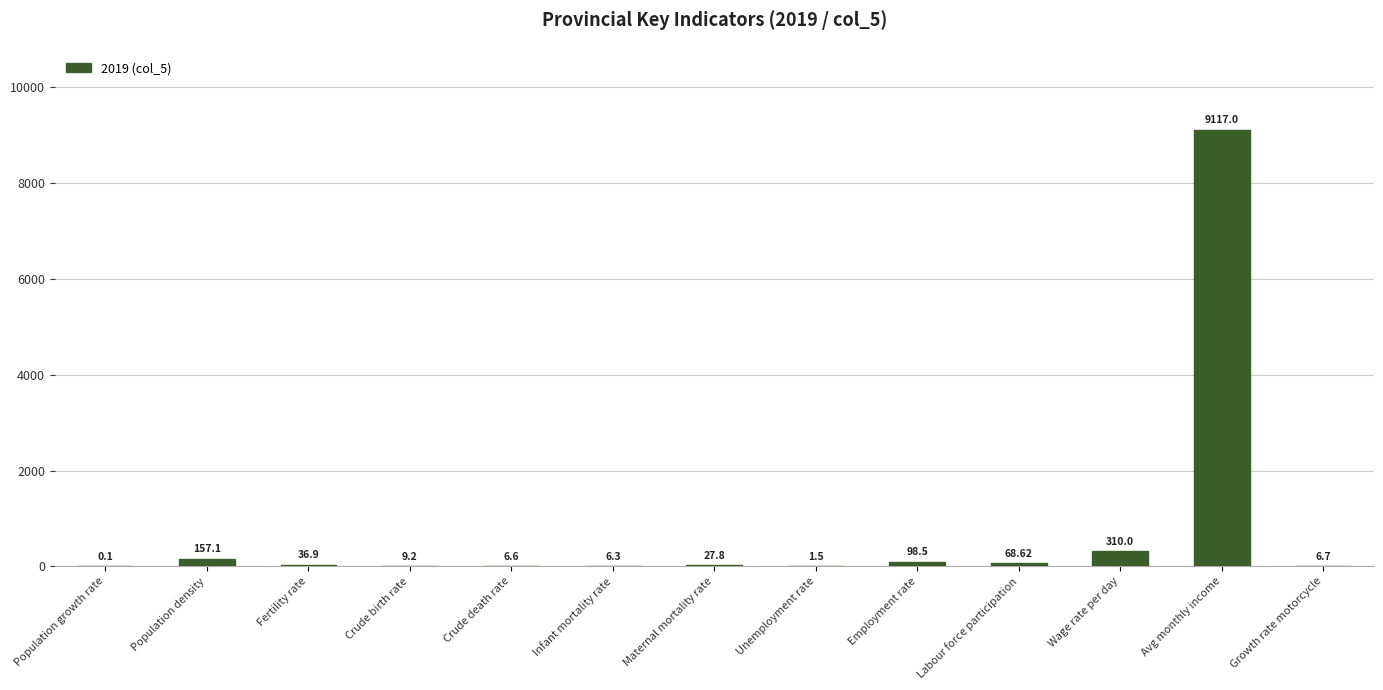

At which label is the value closest to 4558?

Wage rate per day